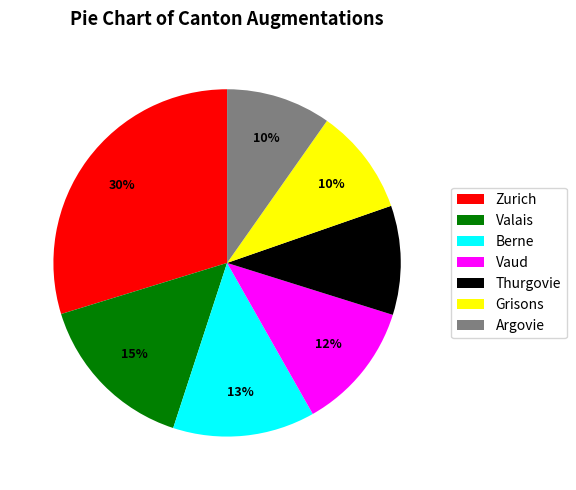

To the nearest percent, what portion does Argovie represent?

10%